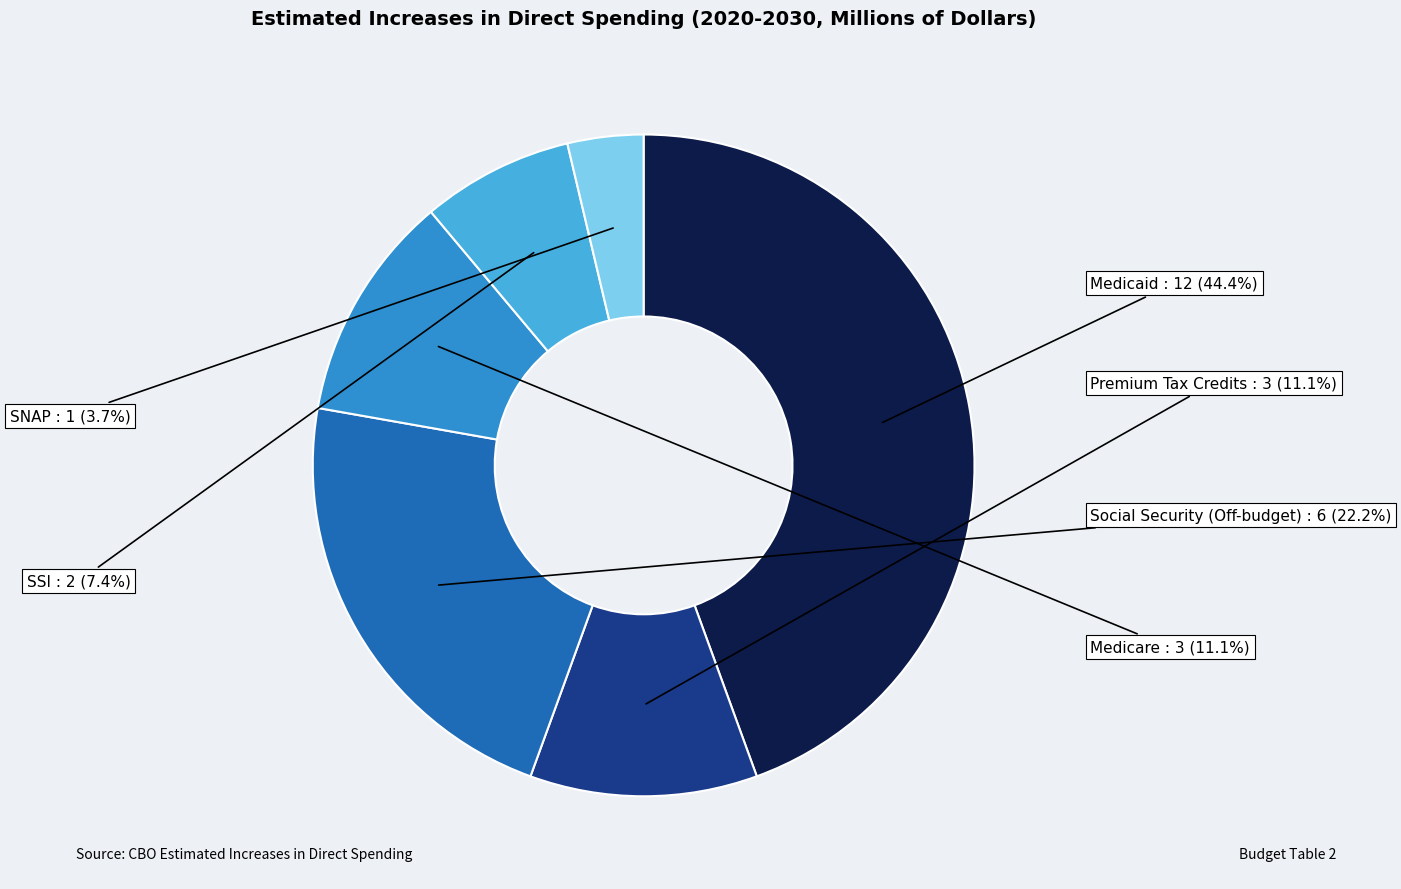

Which slice is the smallest?

SNAP